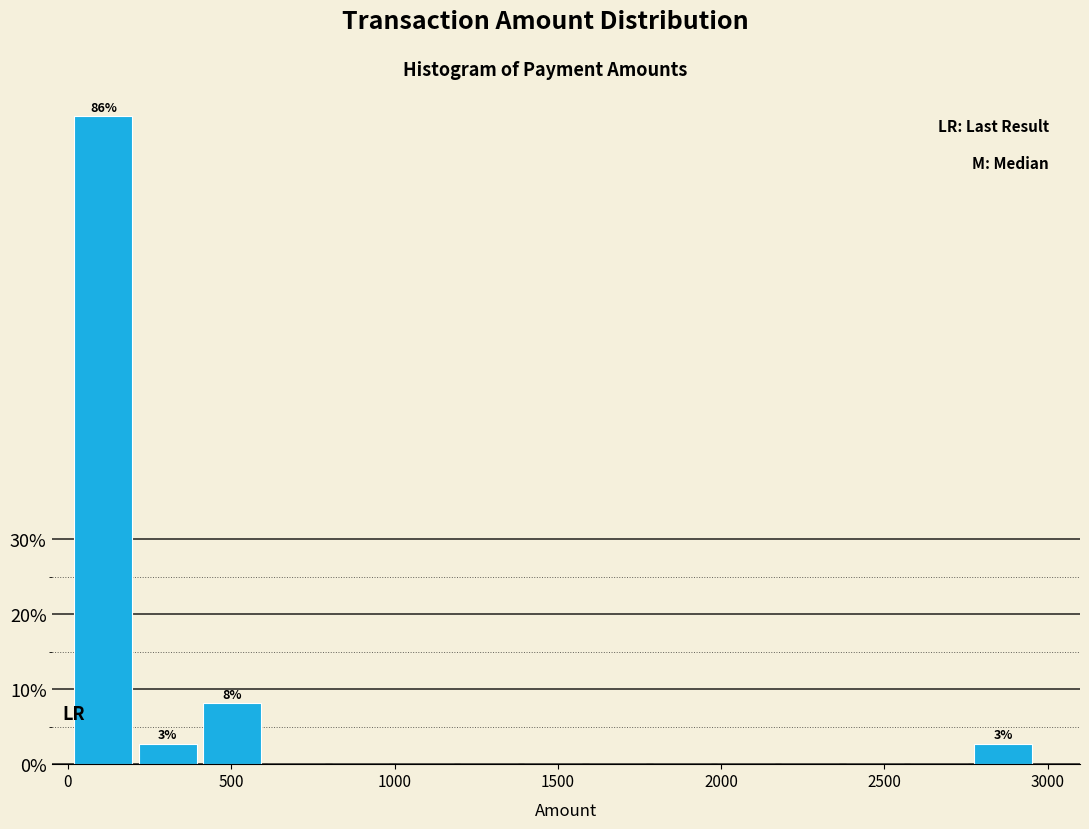

Around what value on the x-axis is the tallest bar? Give the approximate position of its centre, as read against the axis.

100